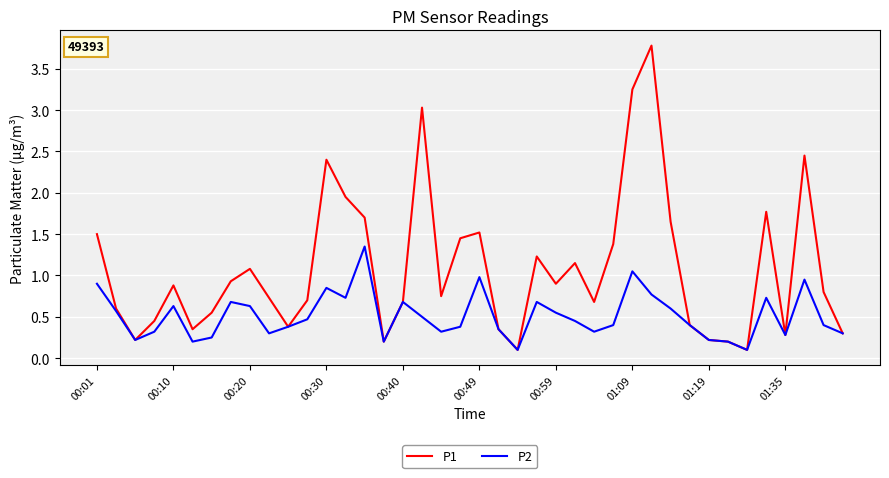

What is the maximum value shown in the chart?

3.8